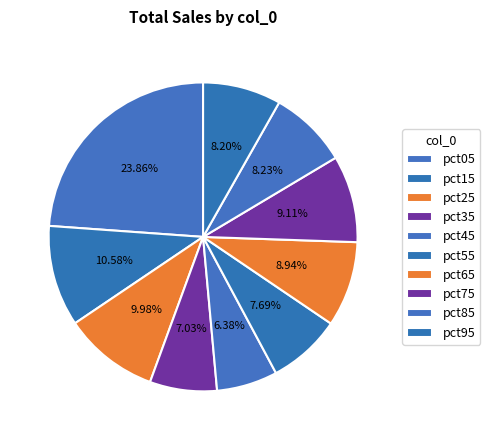

To the nearest percent, what is the difference between the pct95 and pct25 slice percentages?

2%